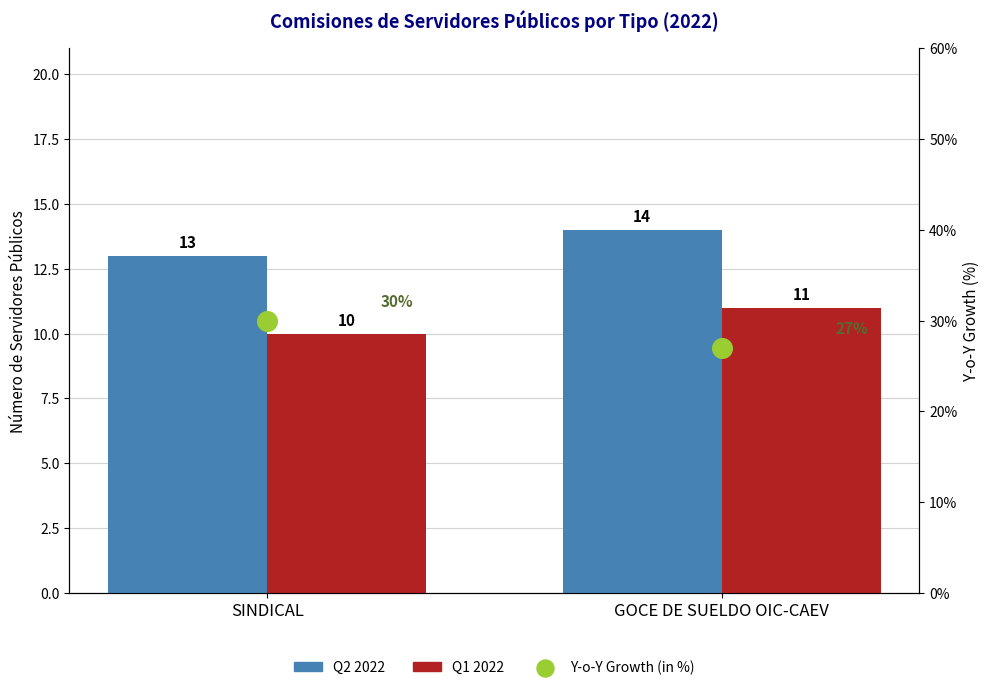

Which series reaches the maximum Y coordinate?

Y-o-Y Growth (in %)